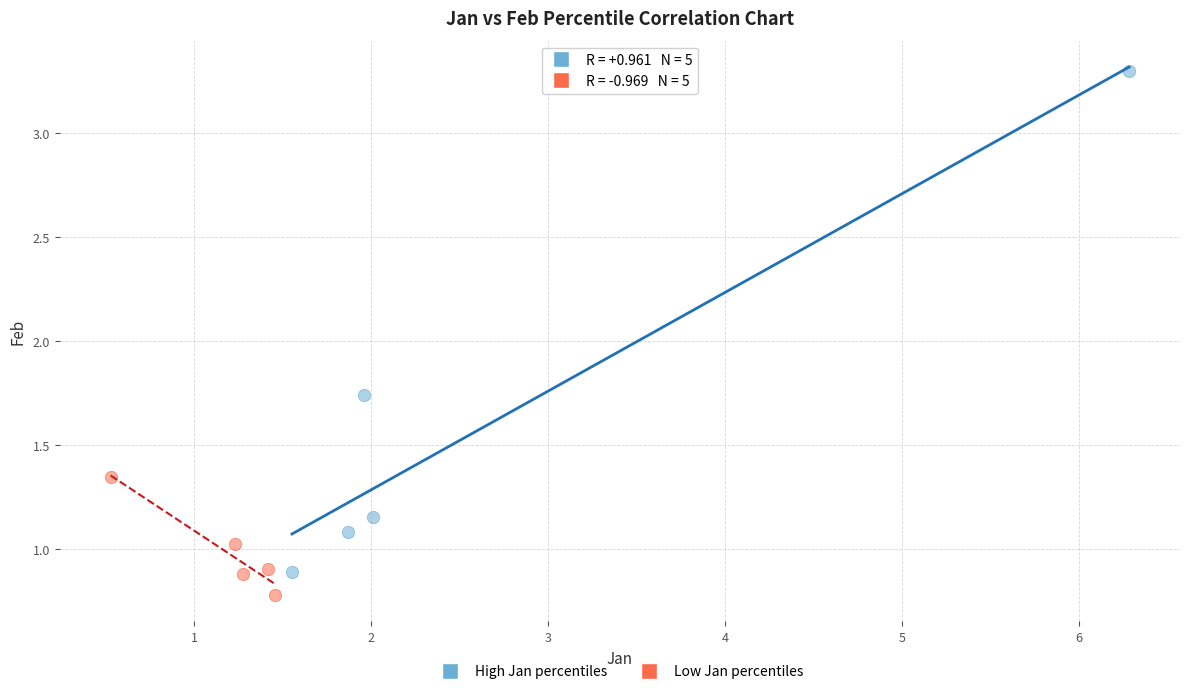

Which series has the largest Y range (max minus min)?

High Jan percentiles